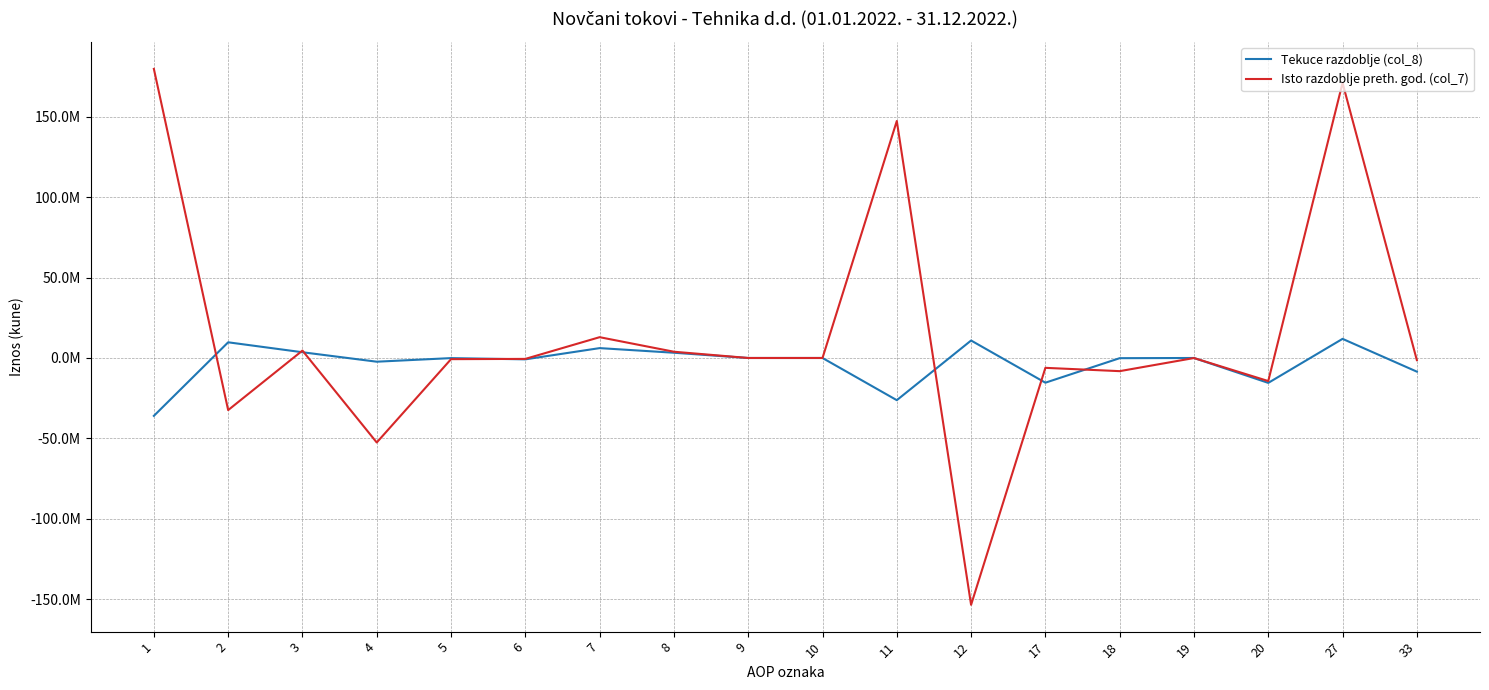

What are all the series names shown in the legend?

Tekuce razdoblje (col_8), Isto razdoblje preth. god. (col_7)